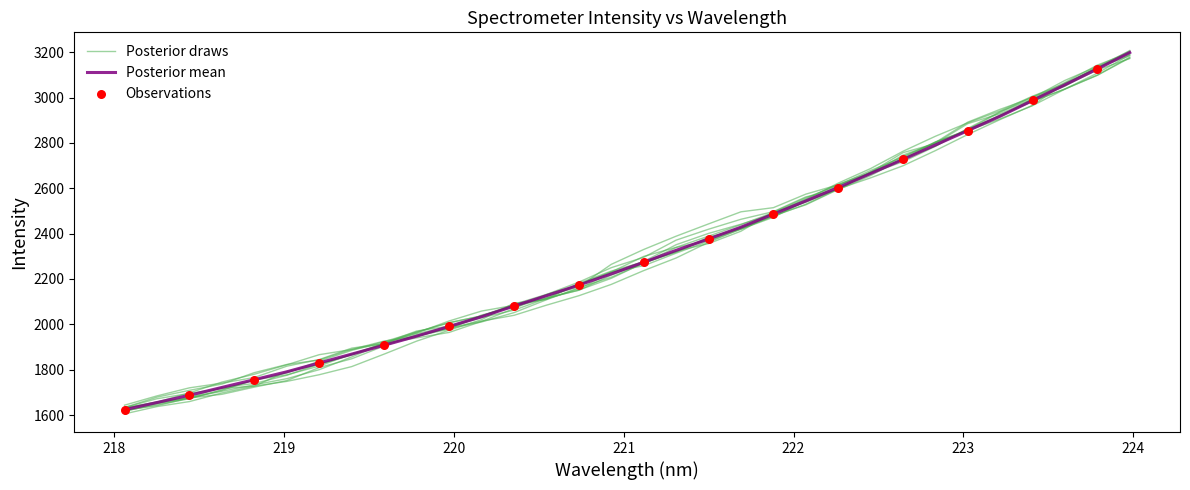

What is the change in value from 220.7354 to 223.408?

+814.2